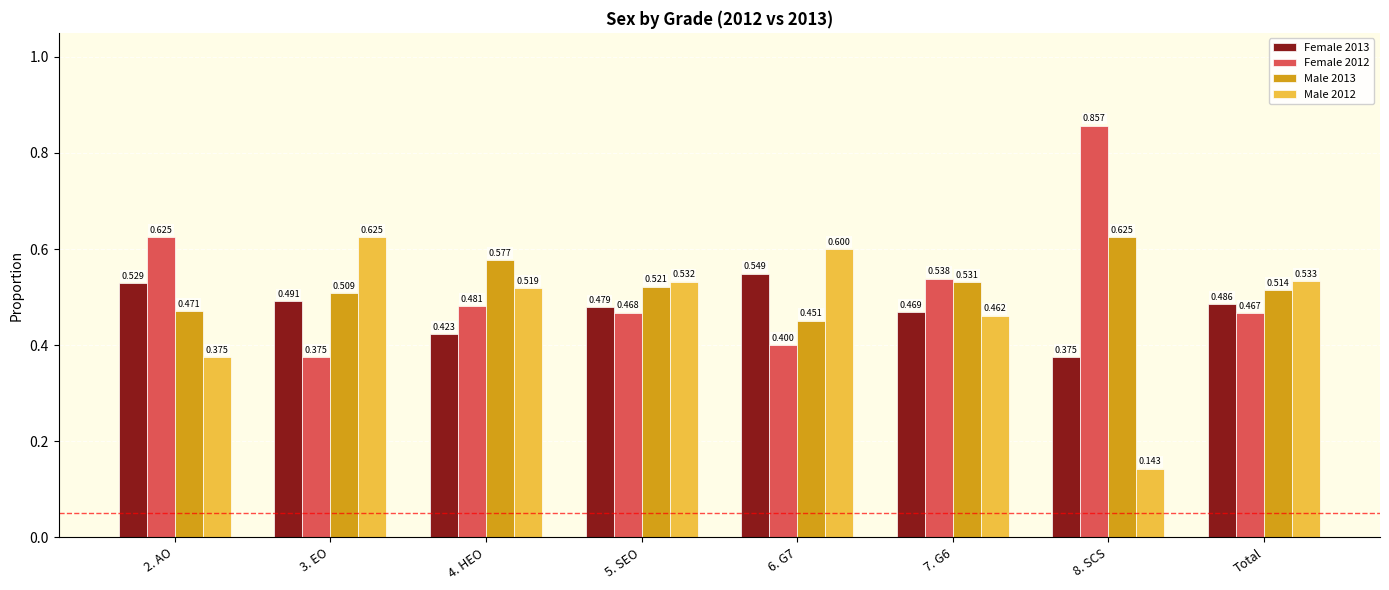

At how many categories does at least one series exceed 0?

8